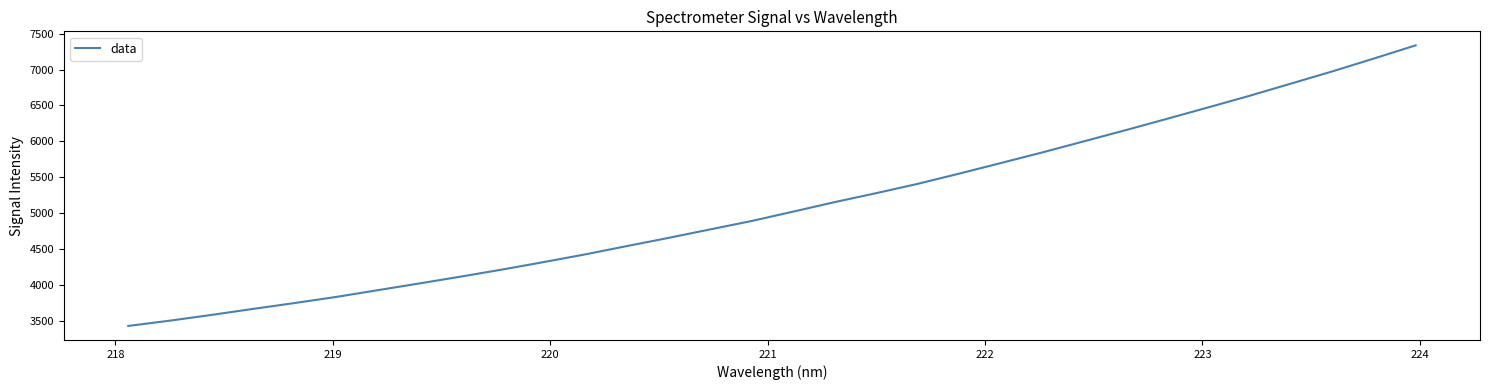

Does the chart display data point markers on the line(s)?

No